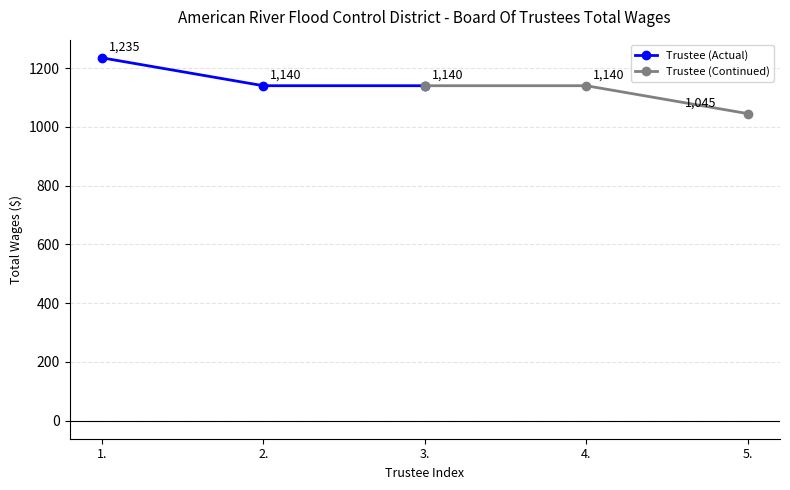

What are all the series names shown in the legend?

Trustee (Actual), Trustee (Continued)